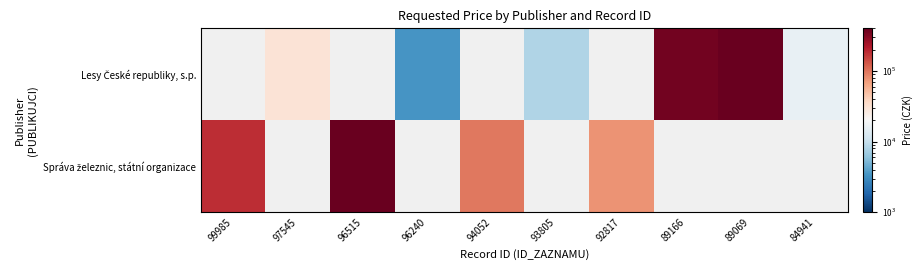

Which series has the widest spread of values?

Správa železnic, státní organizace